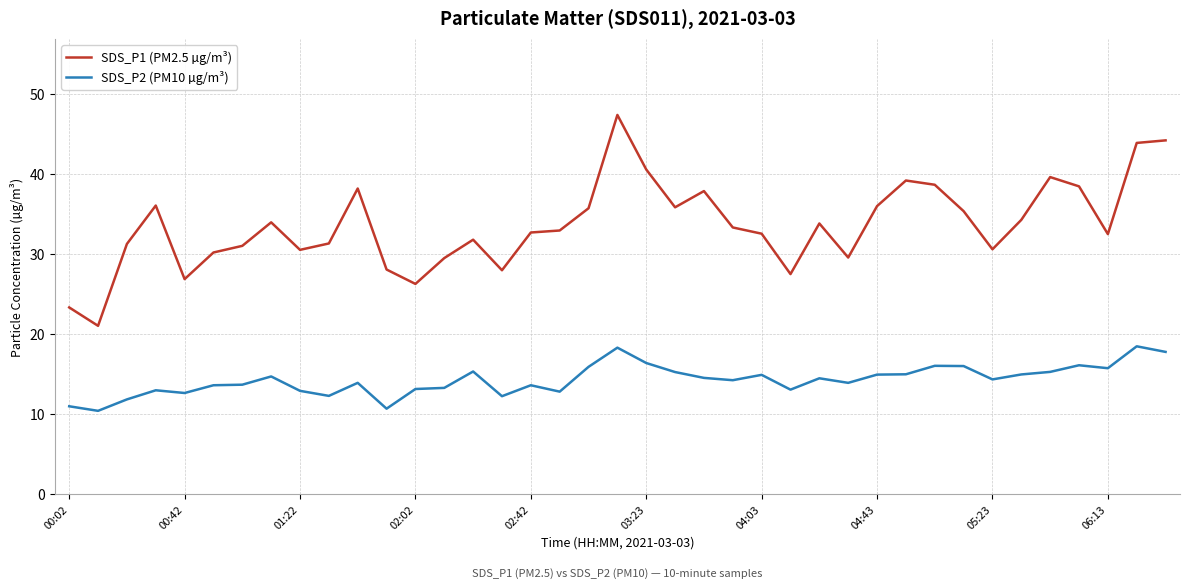

Does the chart display data point markers on the line(s)?

No